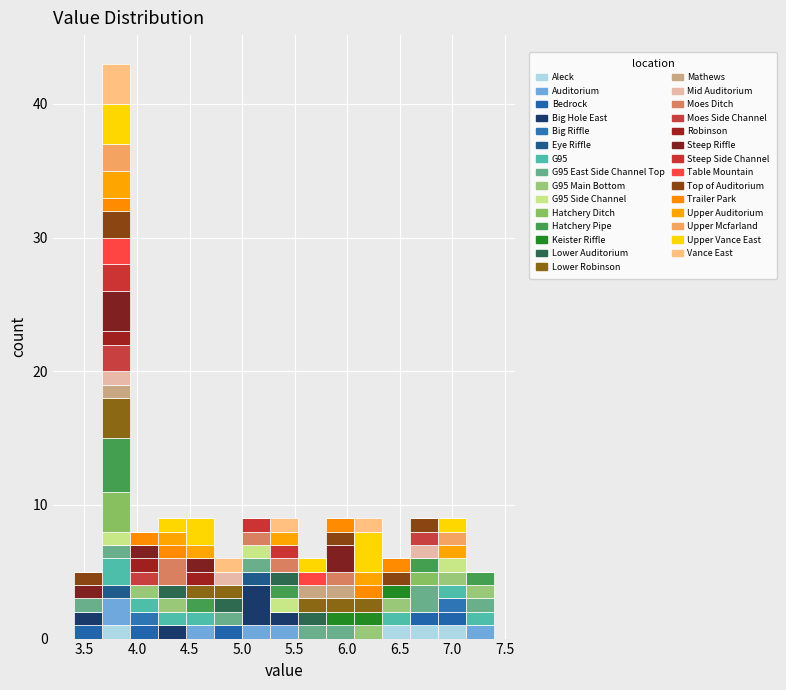

What is the total height of the stacked bar covering 3.65 to 3.95 on the x-axis? Neither the bar edges nor the heights are printed on the chart, so give them approximately, as read against the axes.

43